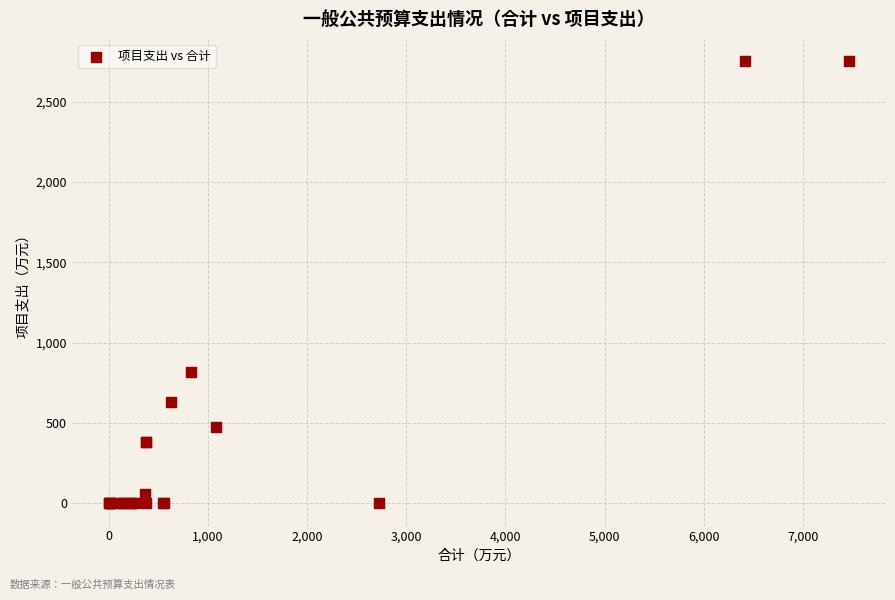

What Y value in the scatter plot is closest to 1376?

820